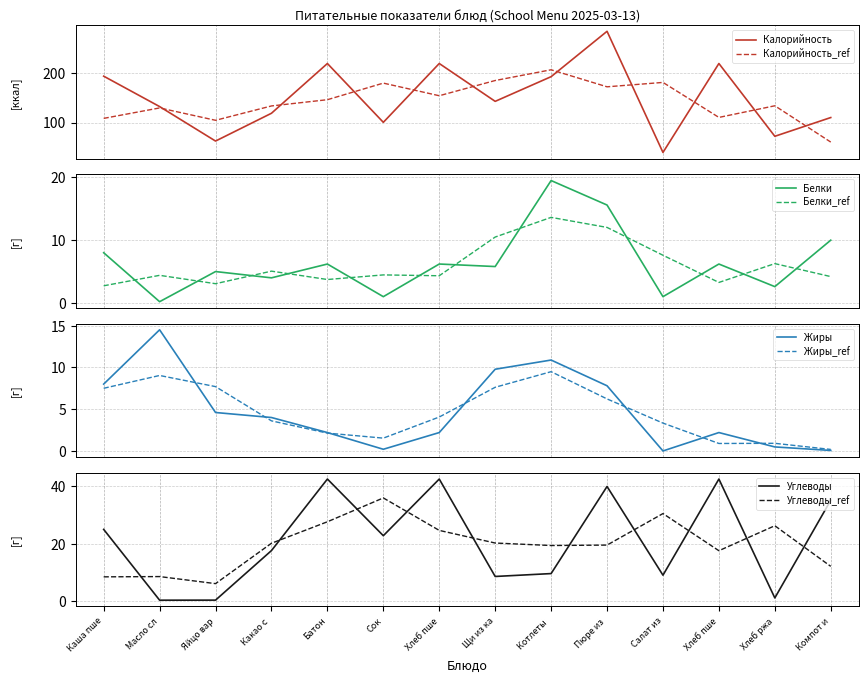

Does the chart have visible grid lines?

Yes